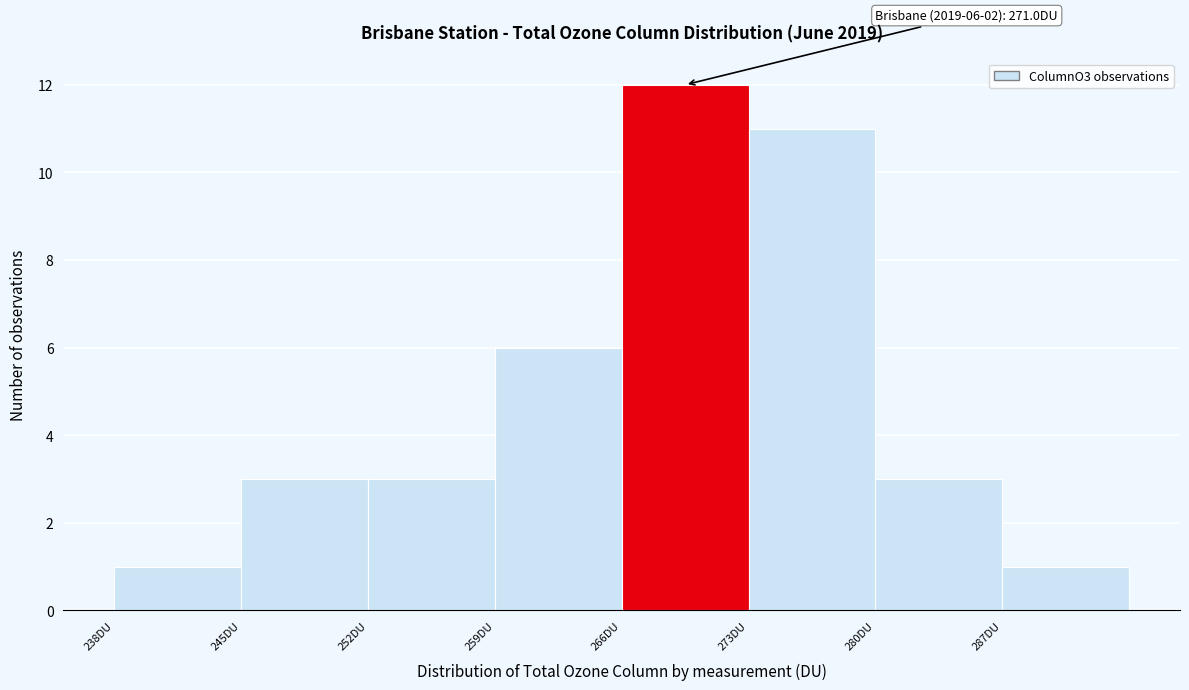

Over which range of the x-axis is the bar tallest?

266 to 273